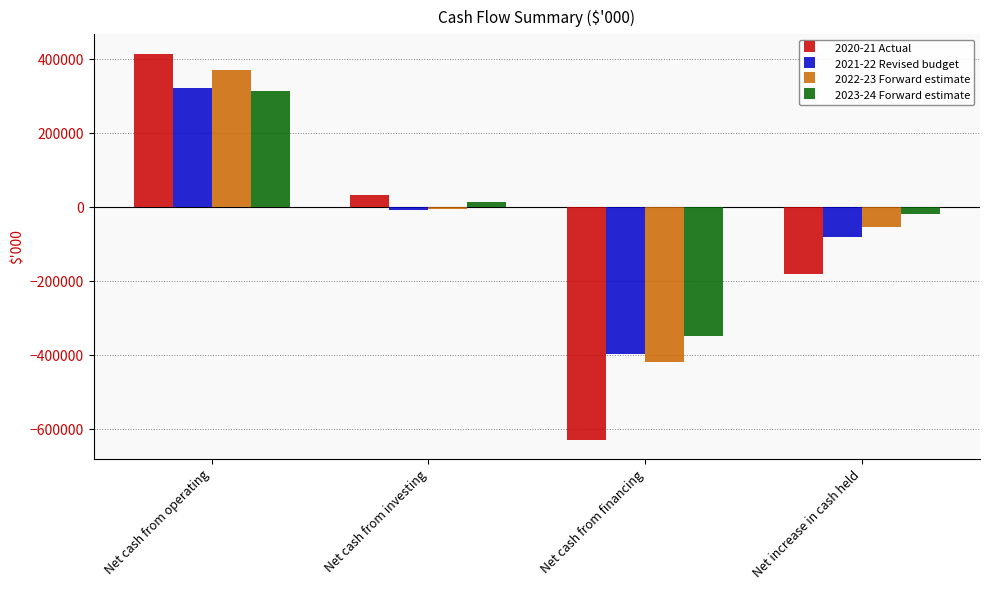

Reading left to right, transcribe all the data shown in this chart.

2020-21 Actual: 415462	33499	-628819	-179858
2021-22 Revised budget: 323166	-6530	-396434	-79798
2022-23 Forward estimate: 370421	-4174	-418676	-52429
2023-24 Forward estimate: 313436	15324	-347281	-18521